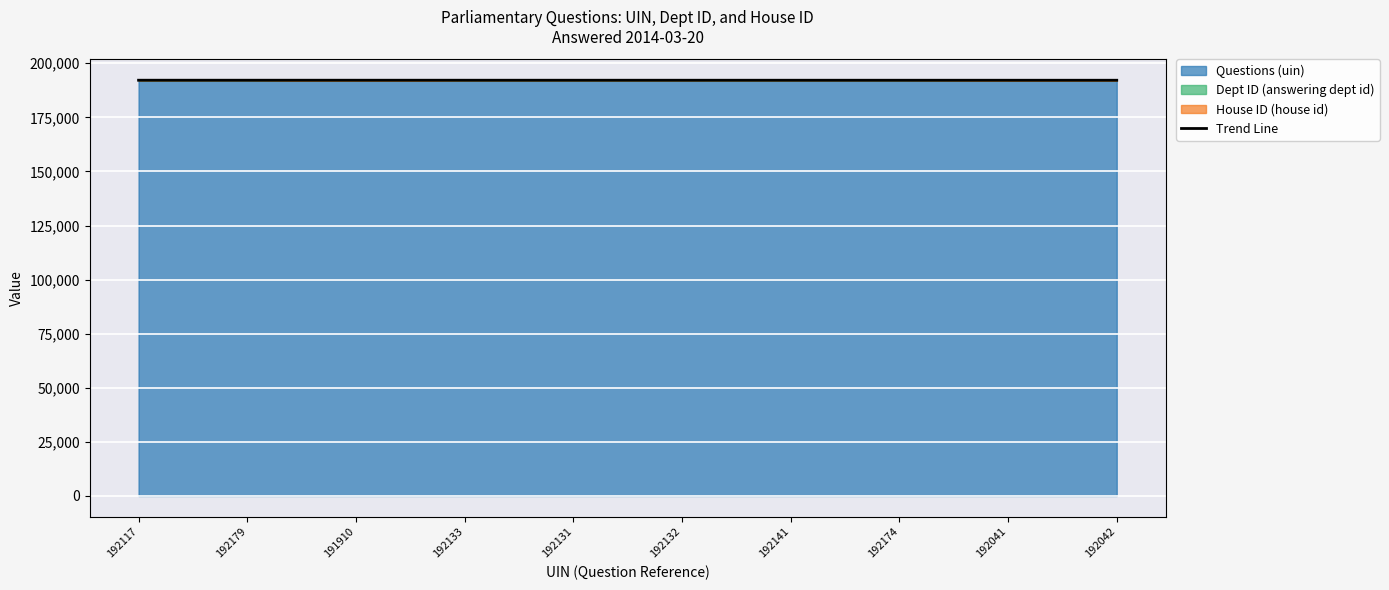

How many lines are shown in the chart?

1